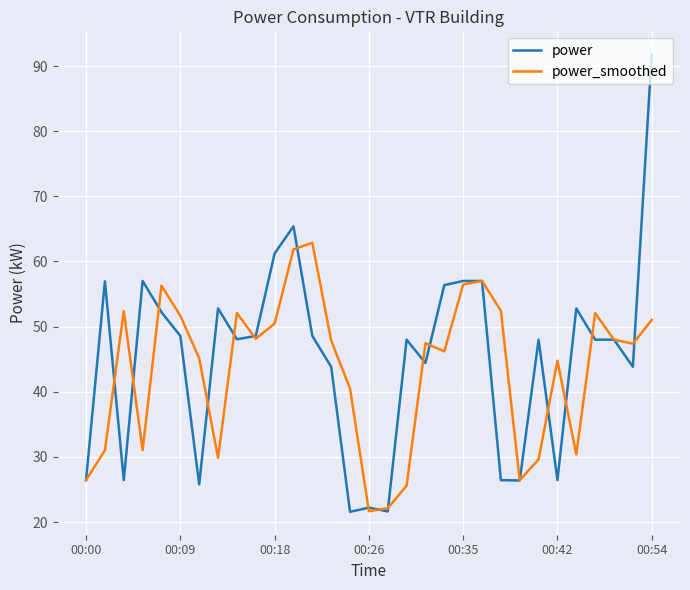

What is the smallest value displayed?

21.6